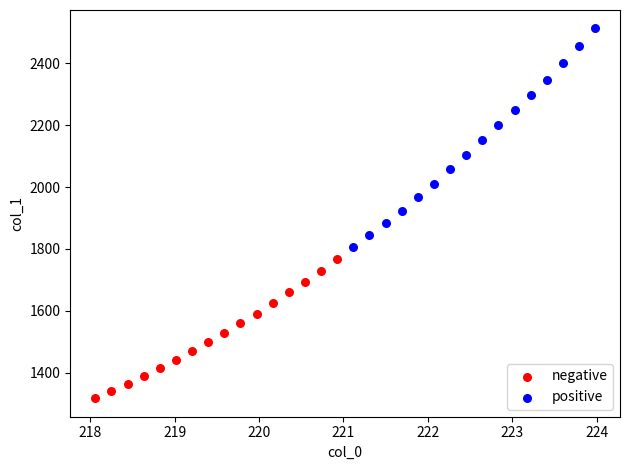

Which series has the widest spread of Y values?

positive